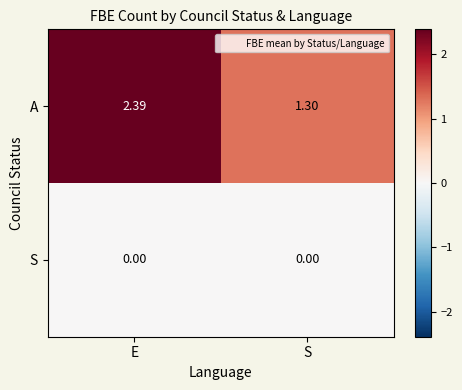

At which label is A closest to 1?

S